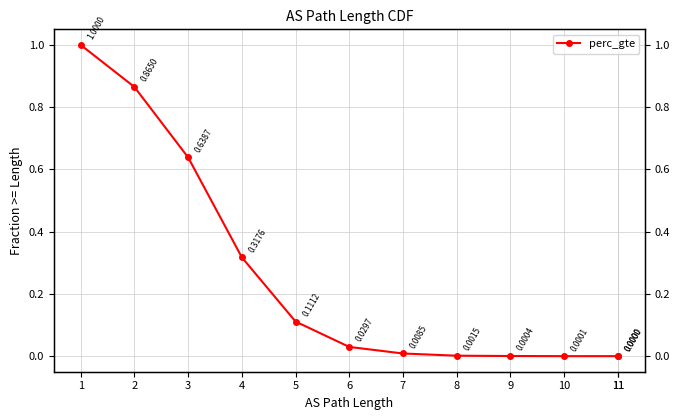

What is the difference between the maximum and second lowest values?

1.0